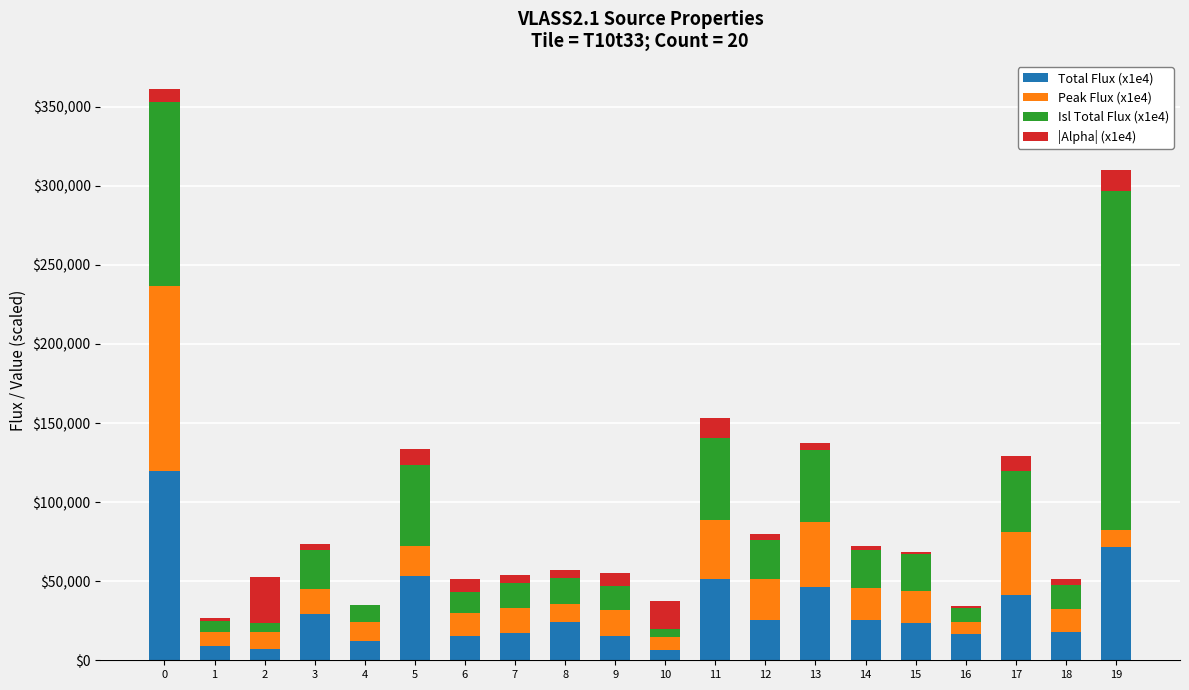

What is the difference between the second highest and second lowest values in the Peak Flux (x1e4) series?

33100.0